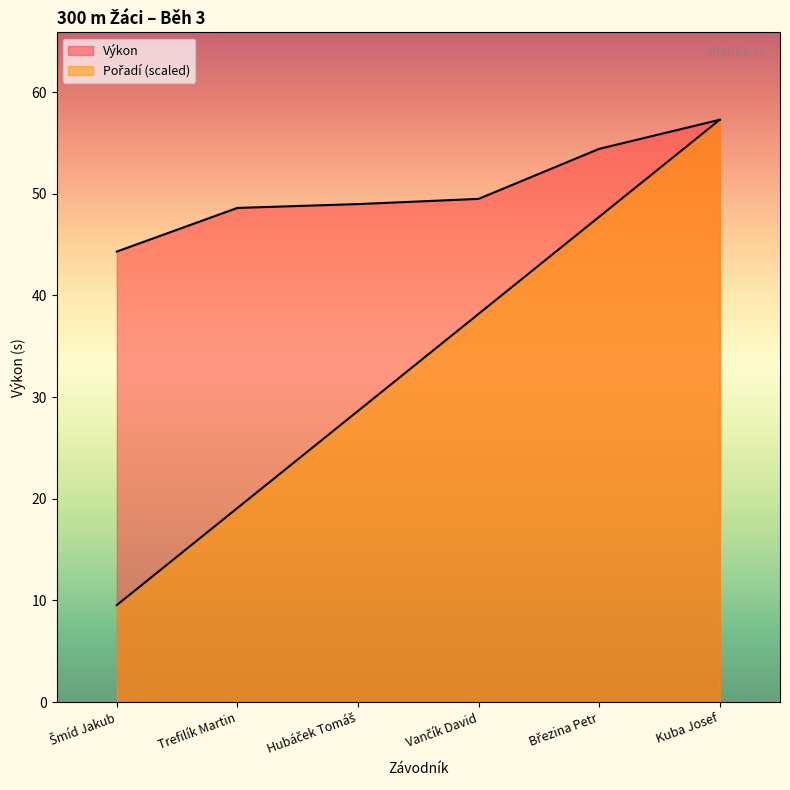

Which series has the widest spread of values?

Pořadí